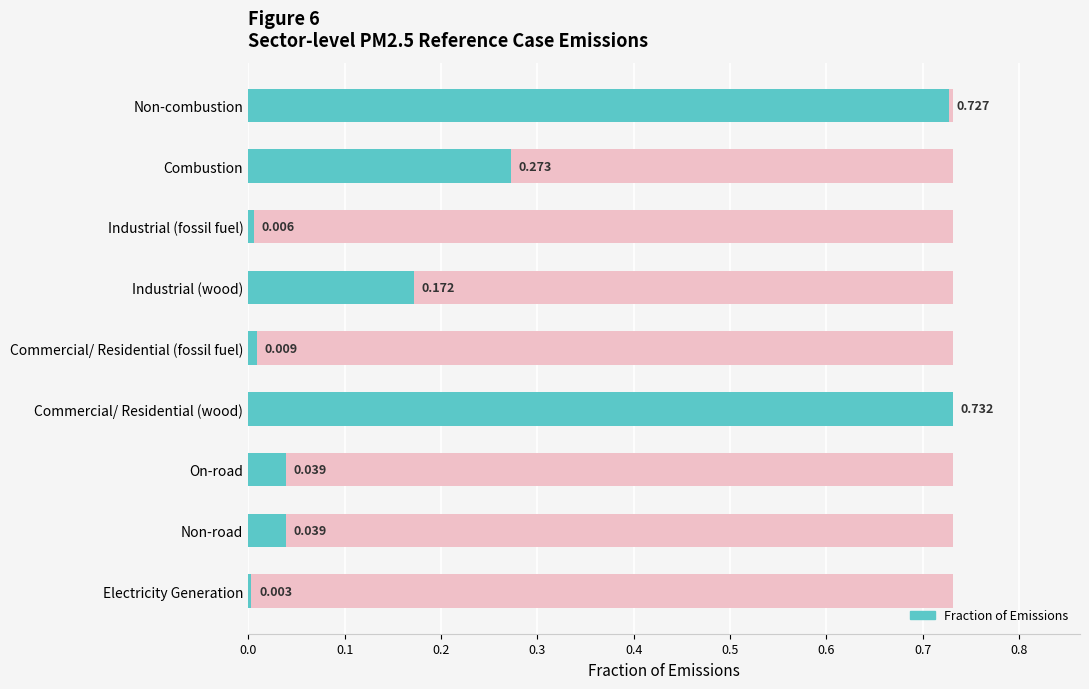

What is the average value?

0.2